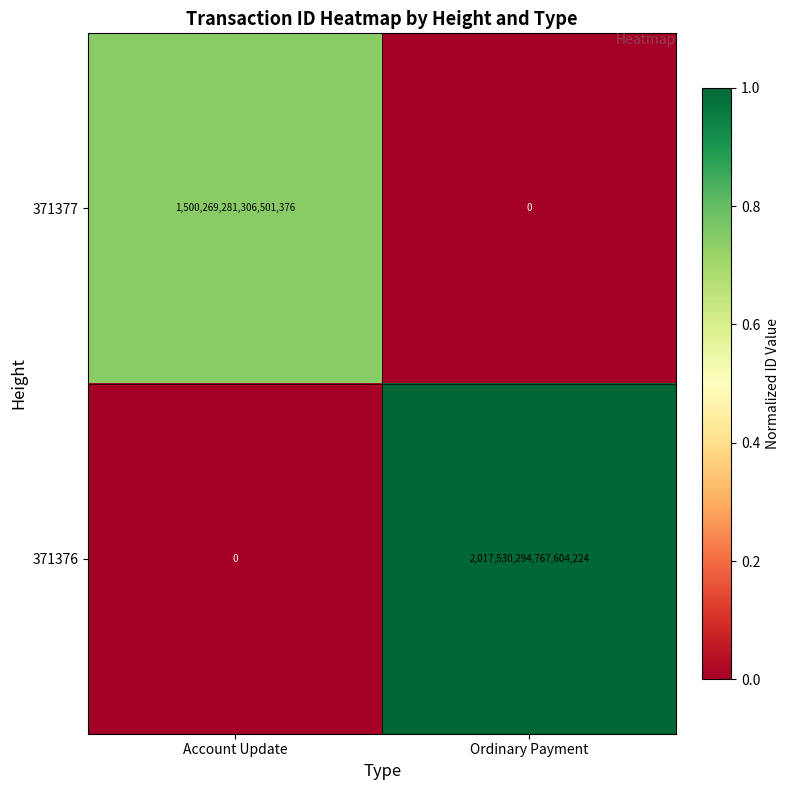

Which series has the widest spread of values?

371376